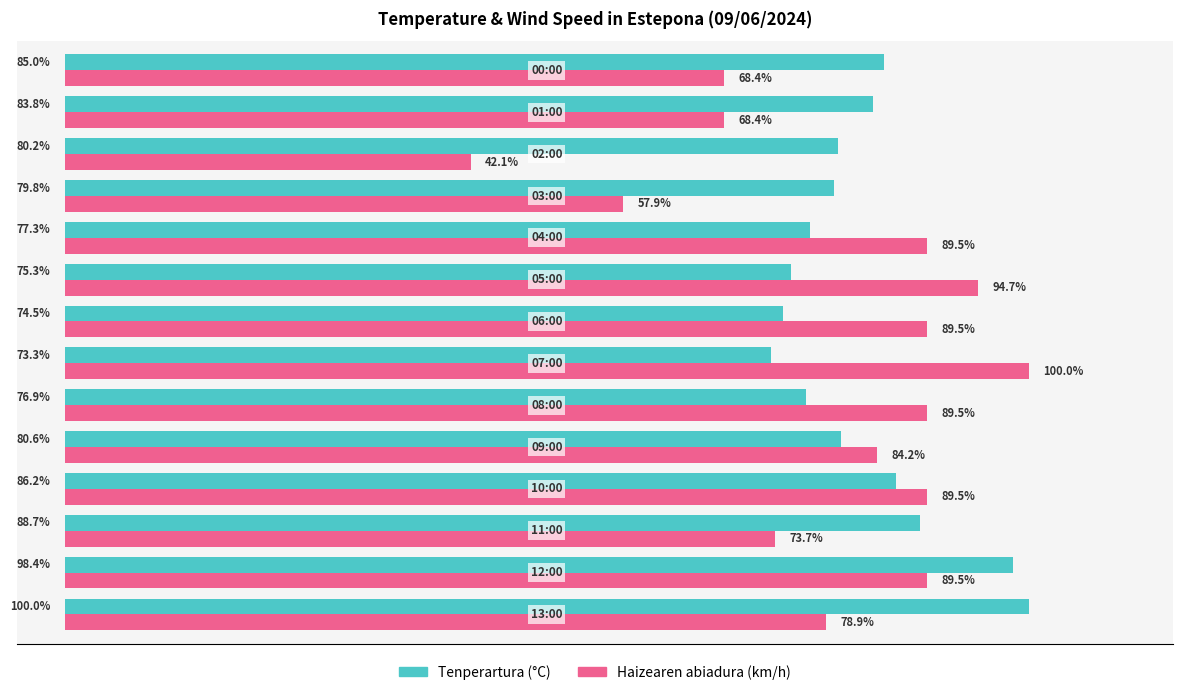

Rank the series by their average value, from lowest to highest.

Haizearen abiadura (km/h), Tenperartura (°C)